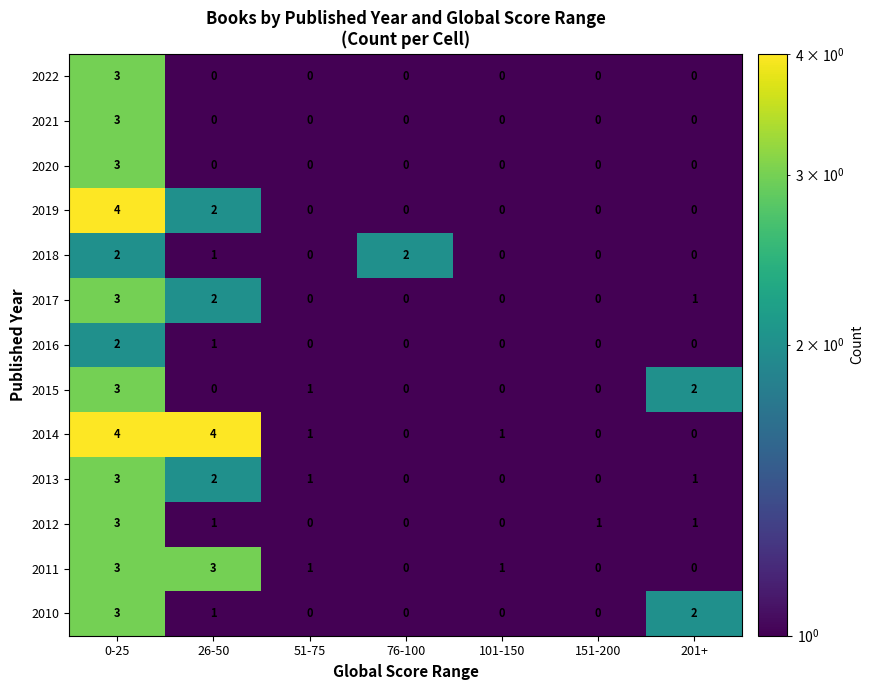

Count the 2012 values in the range 0 to 1.

6